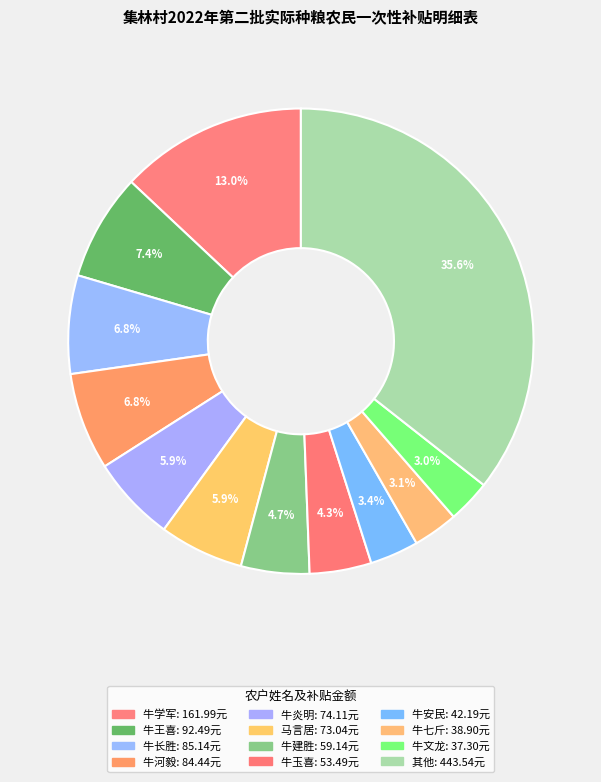

Is there any slice that represents more than half of the pie?

No